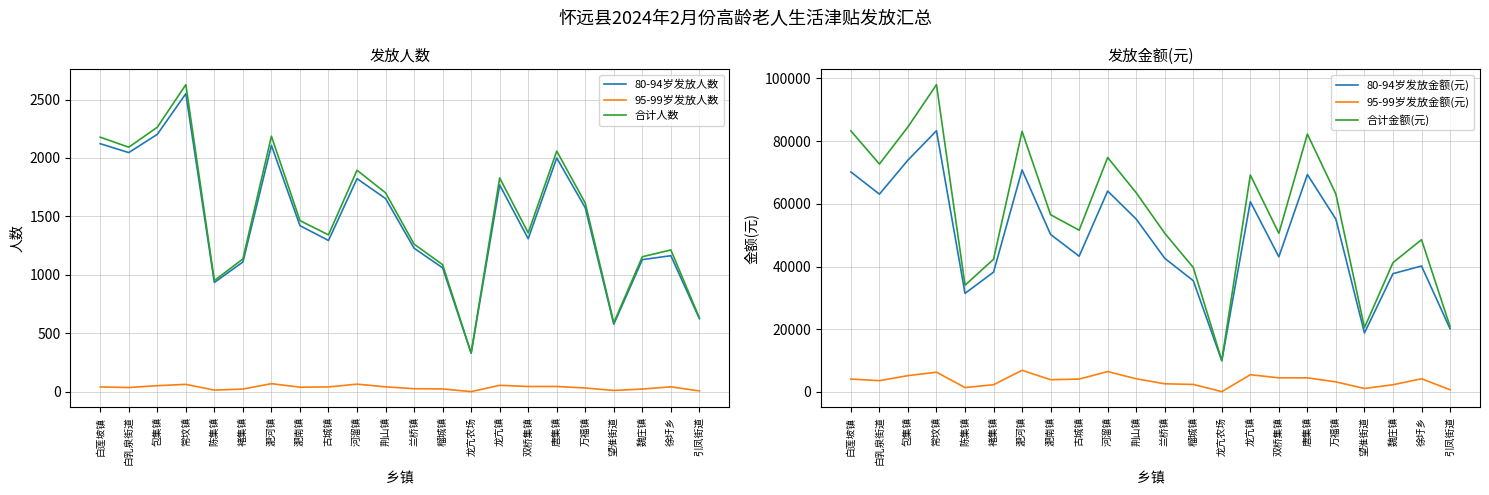

Which series has the widest spread of values?

合计金额(元)